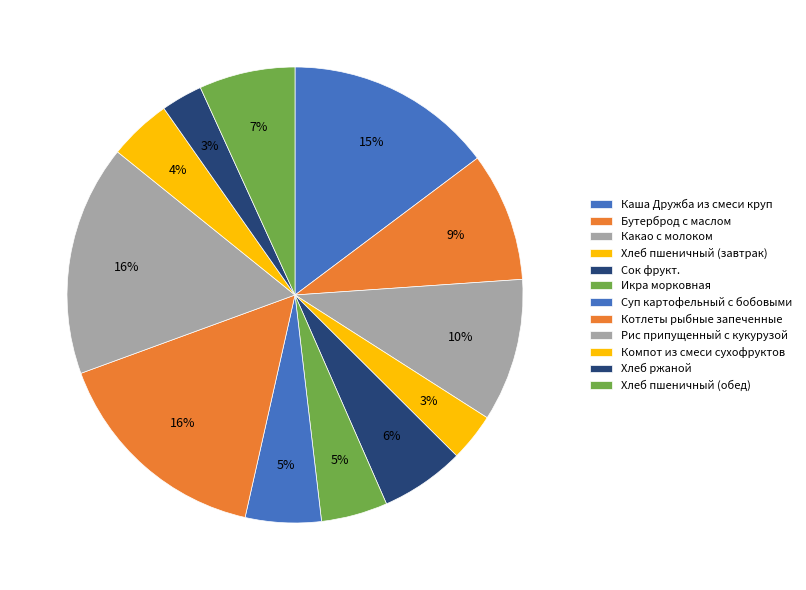

What is the change in value from Каша Дружба из смеси круп to Компот из смеси сухофруктов?

-143.2